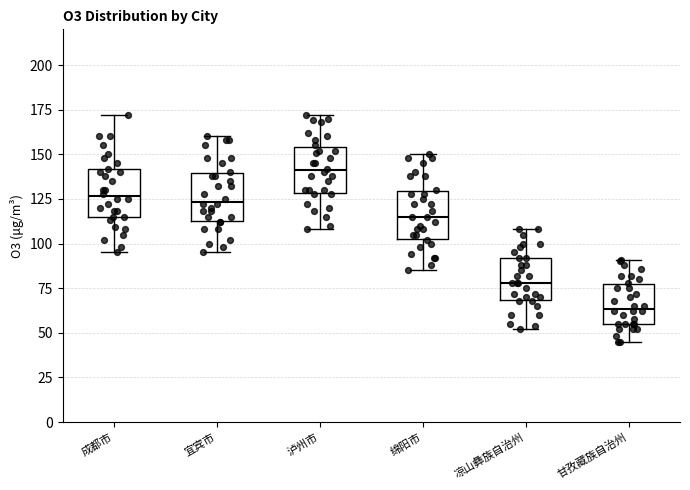

Where is the lower edge of the box for 凉山彝族自治州 on the y-axis? The values are not printed on the chart, so give them approximately, as read against the axis.

70